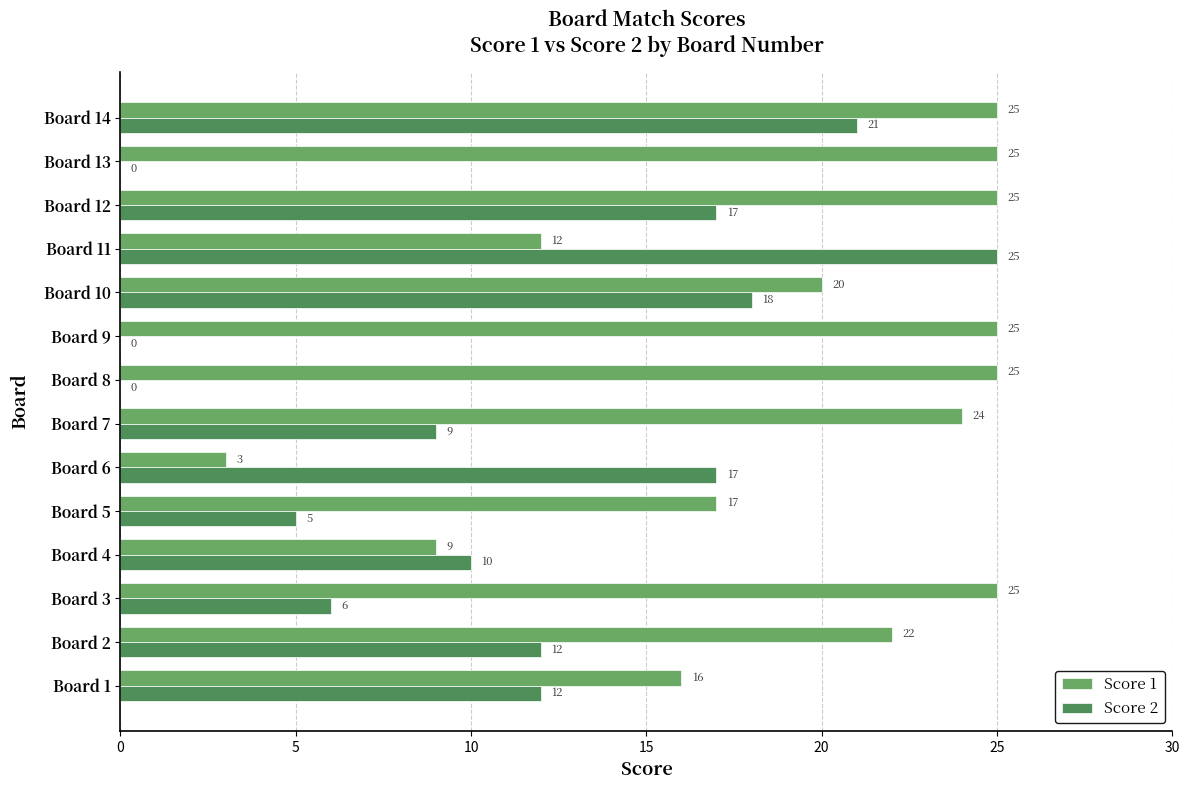

Is the value of Score 1 at Board 4 greater than the value of Score 2 at Board 1?

No